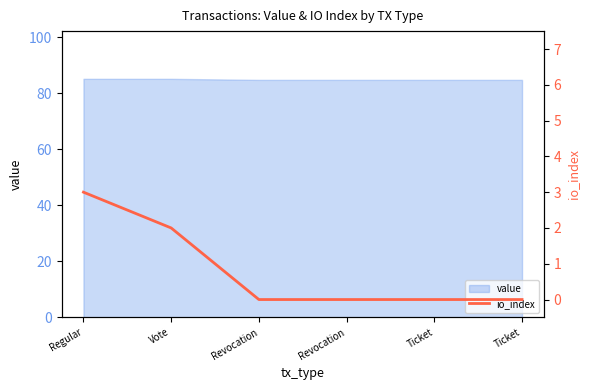

What is the label of the 3rd point from the left?

Revocation